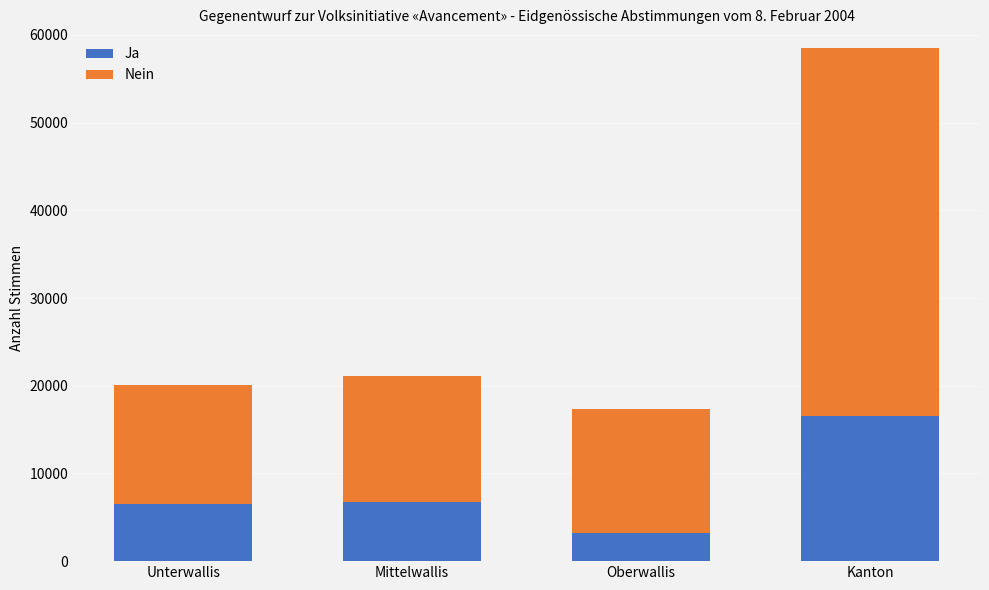

Does the chart contain stacked bars?

Yes